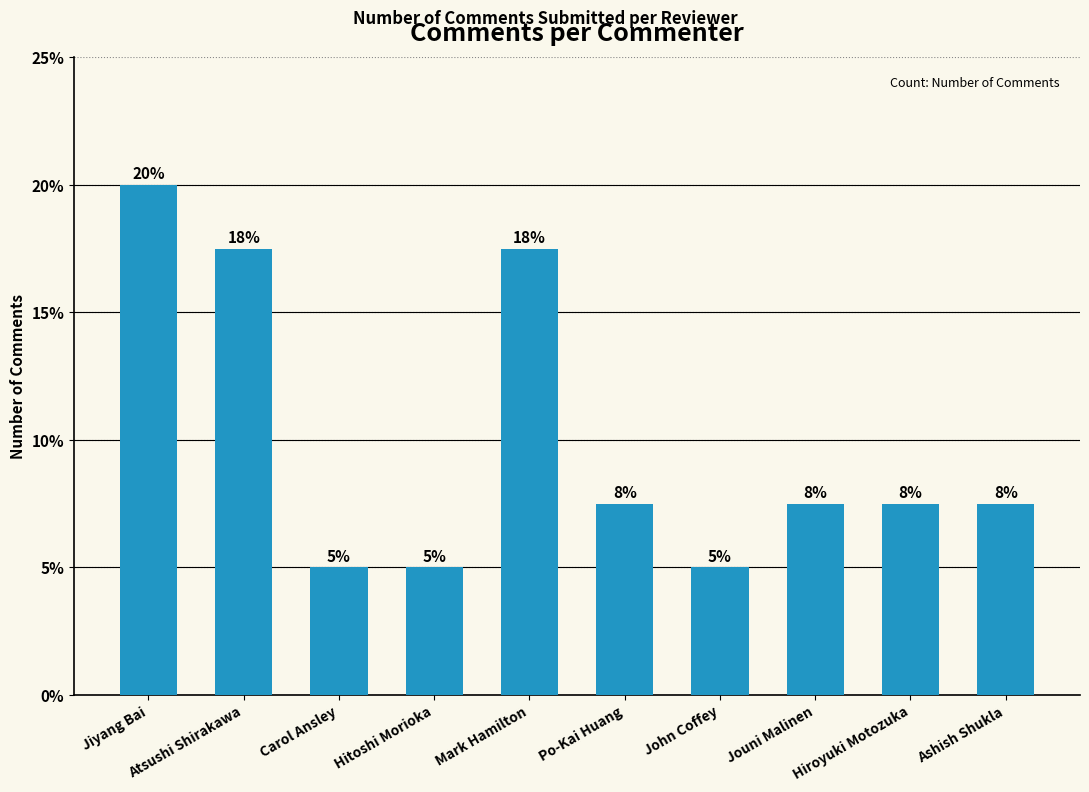

Rank the categories by value from lowest to highest.

Carol Ansley, Hitoshi Morioka, John Coffey, Po-Kai Huang, Jouni Malinen, Hiroyuki Motozuka, Ashish Shukla, Atsushi Shirakawa, Mark Hamilton, Jiyang Bai